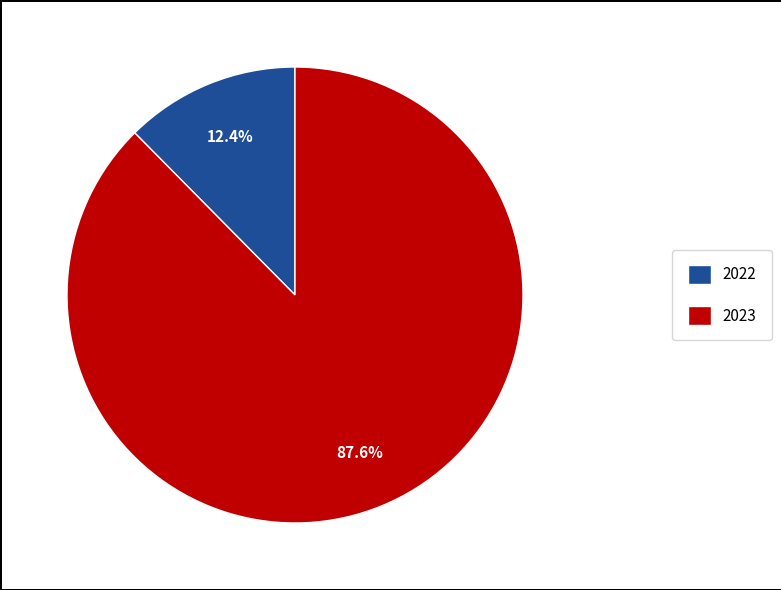

What is the majority slice?

2023